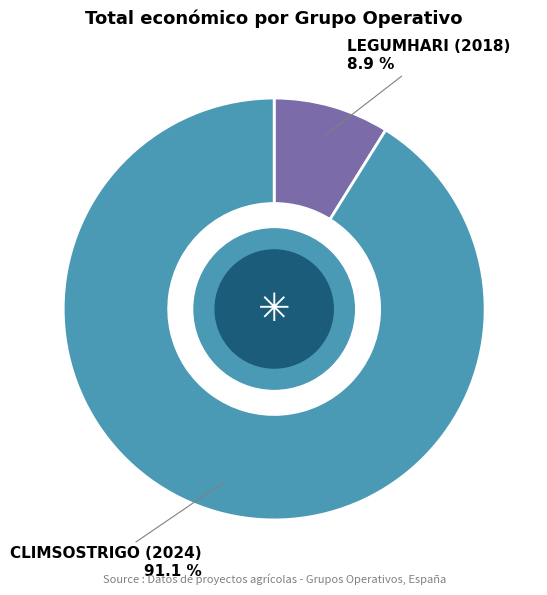

Is there any slice that represents more than half of the pie?

Yes